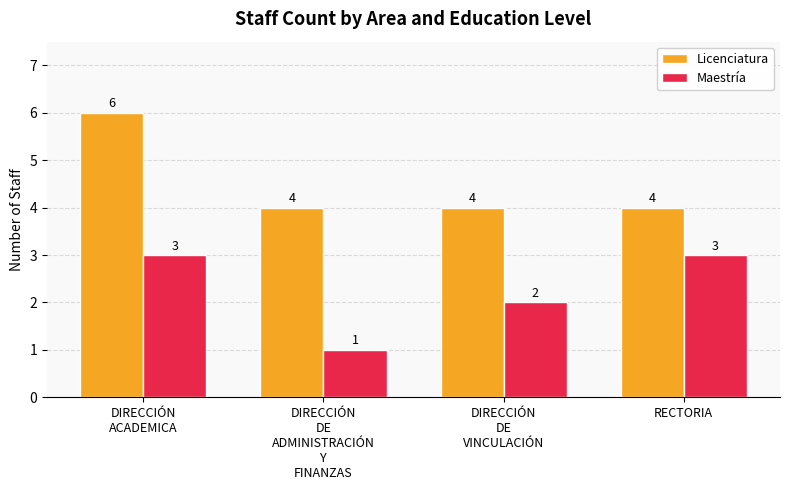

What is the minimum value for Licenciatura?

4